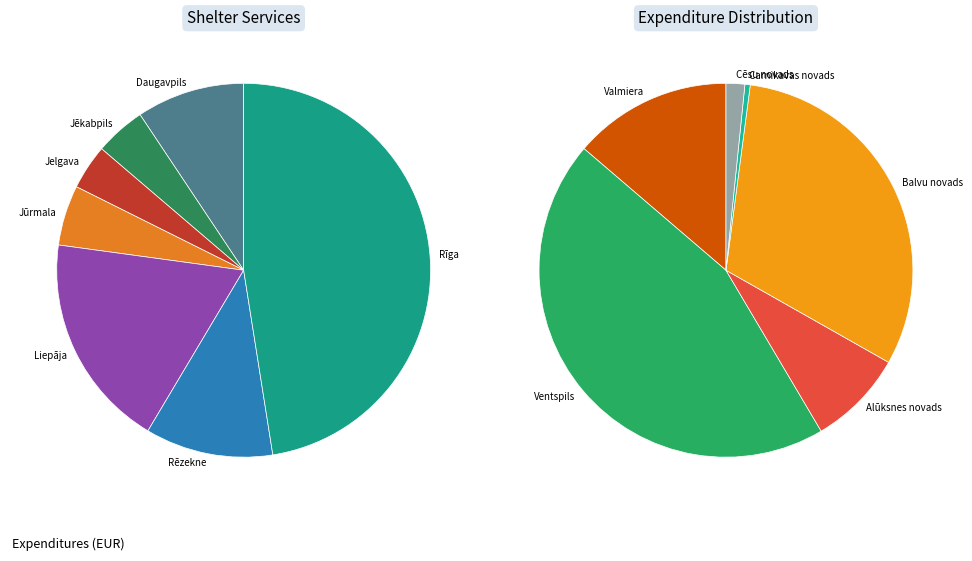

What is the largest slice in the pie chart?

Rīga